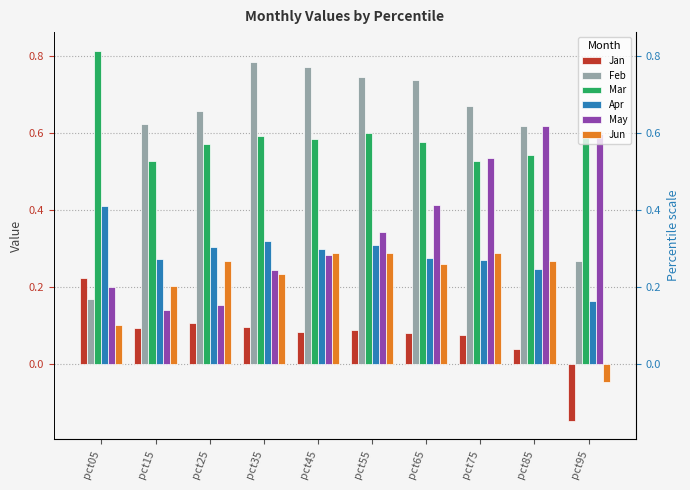

Rank the series by their maximum value, from highest to lowest.

Mar, Feb, May, Apr, Jun, Jan